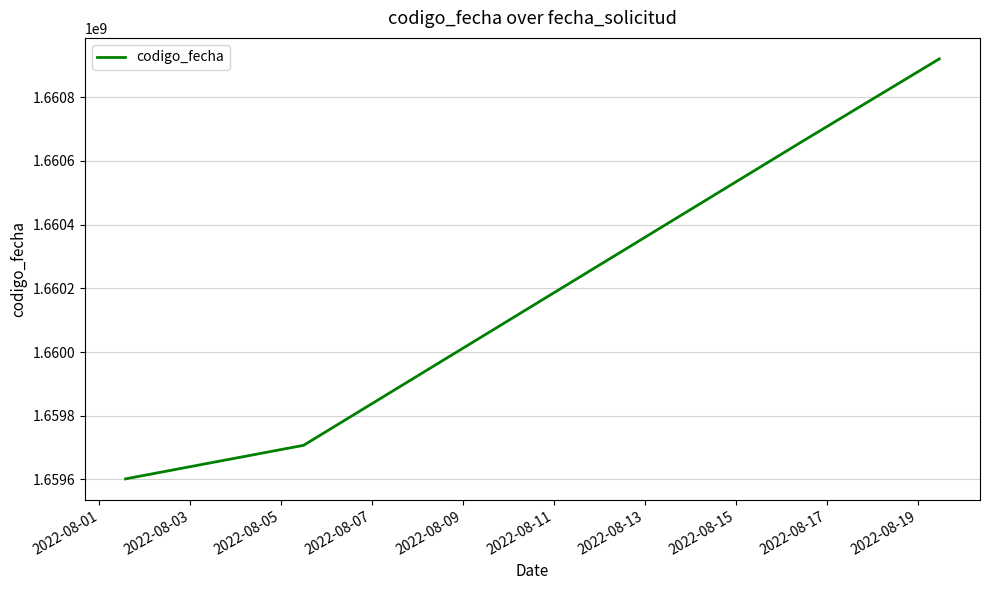

True or false: the data has more than 0 interior local peaks.

False